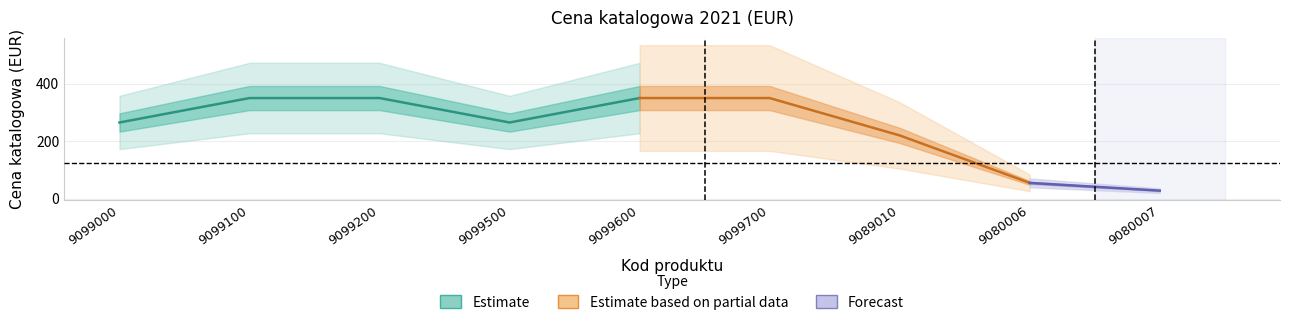

What is the ratio of the value at 9099000 to the value at 9099700?

0.8